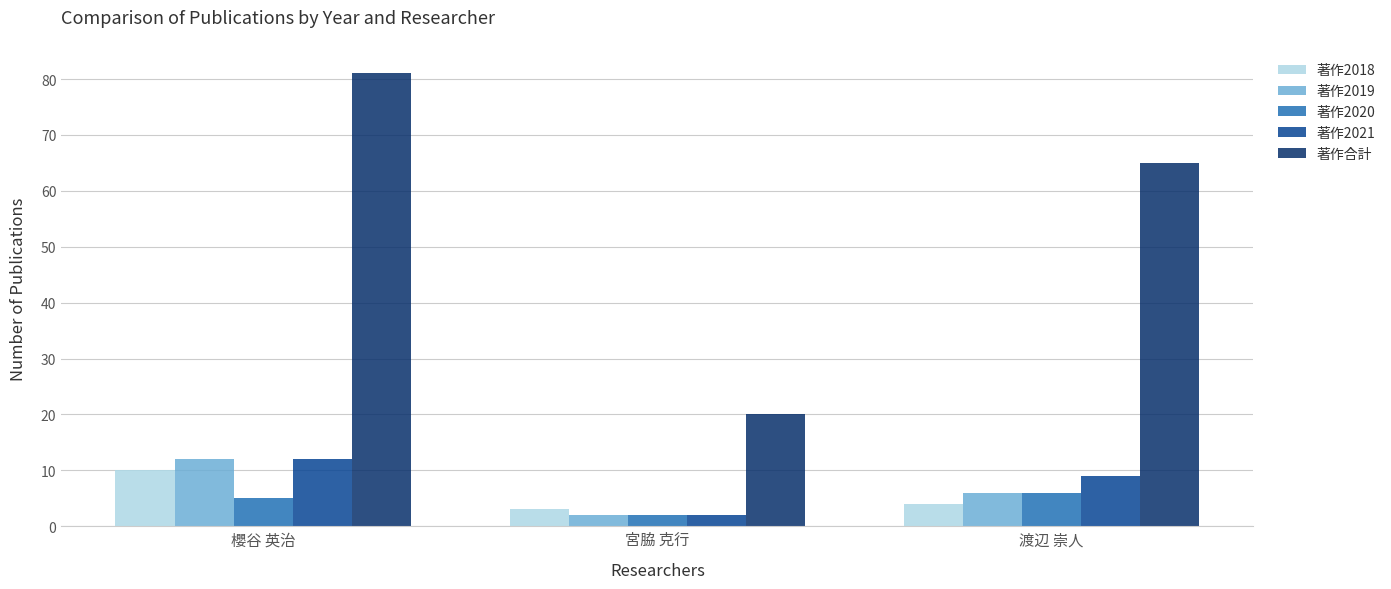

What is the lowest value of the 著作2018 series?

3